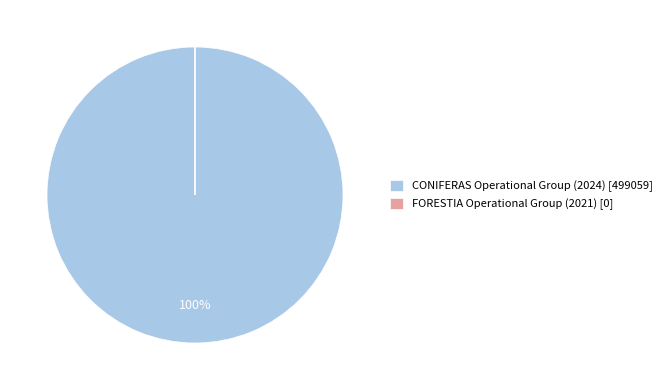

To the nearest percent, what percentage of the pie is CONIFERAS Operational Group (2024) [499059]?

100%